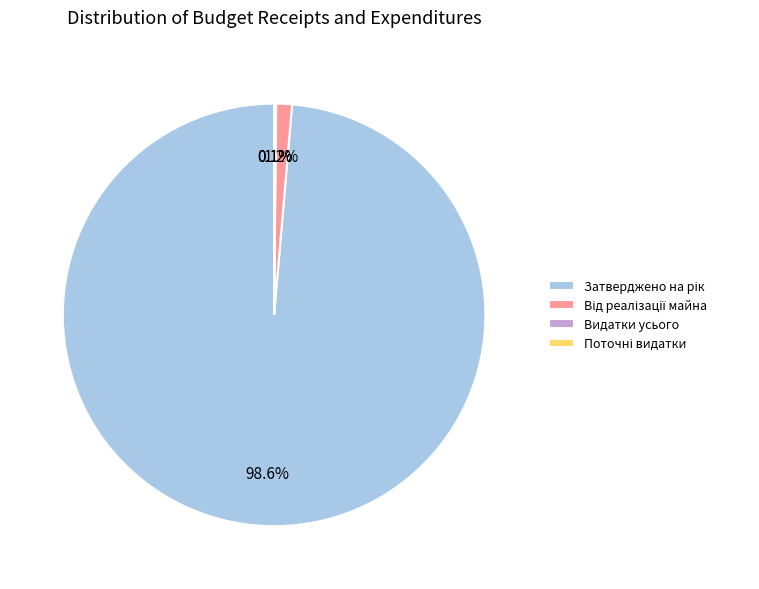

Is there any slice that represents more than half of the pie?

Yes